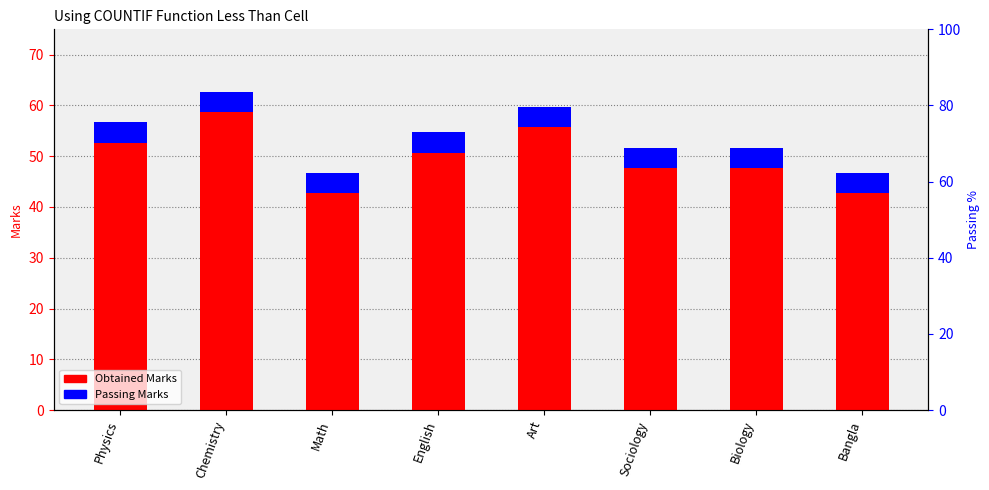

What is the label of the 7th bar from the right?

Chemistry